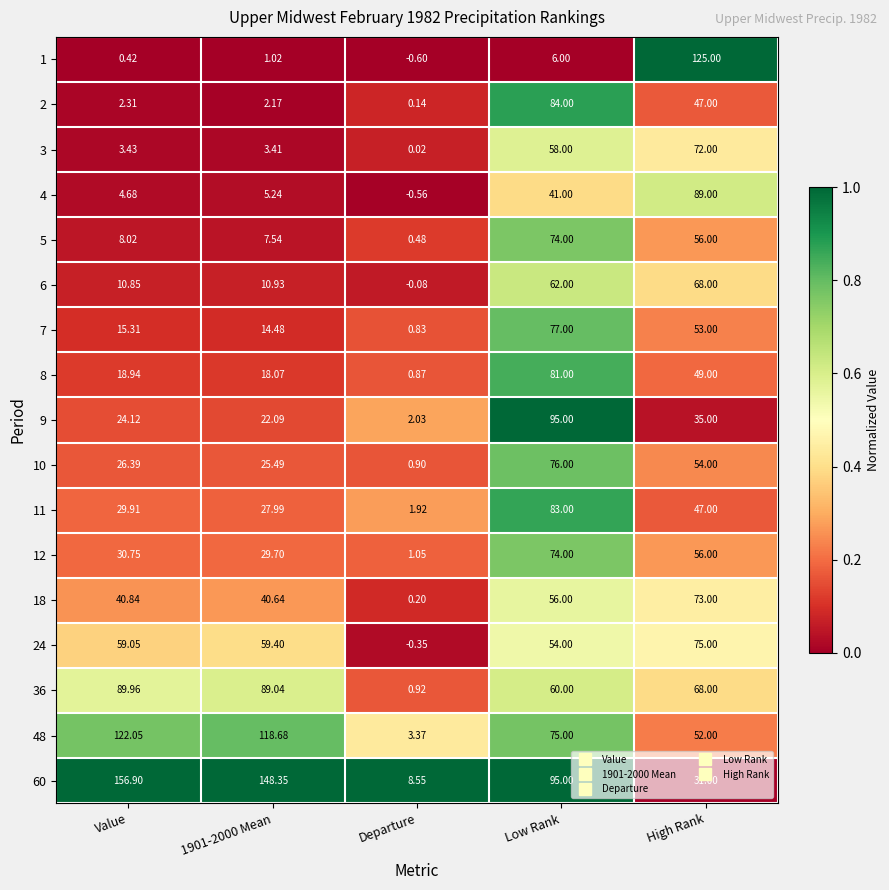

Which category has the lowest value across all series?

Departure